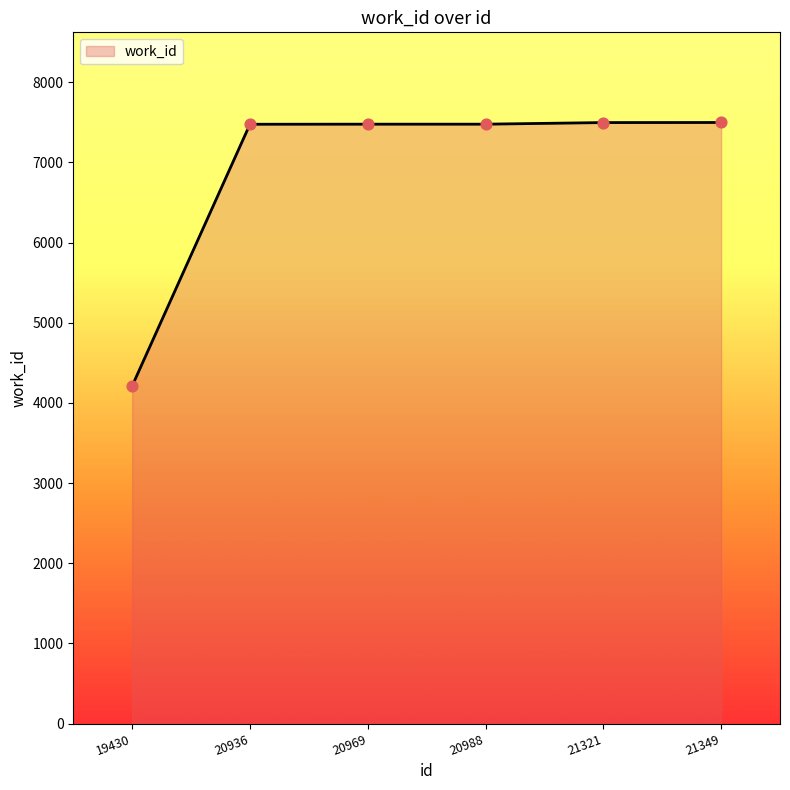

What is the change in value from 19430 to 20988?

+3265